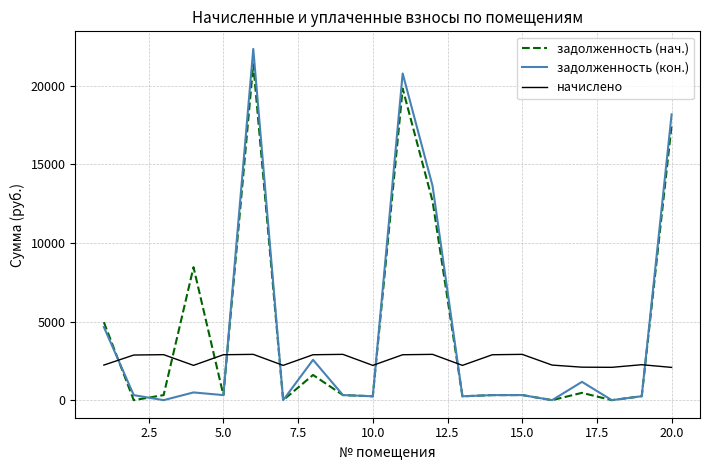

How many intersections are there between начислено and задолженность (нач.)?

8